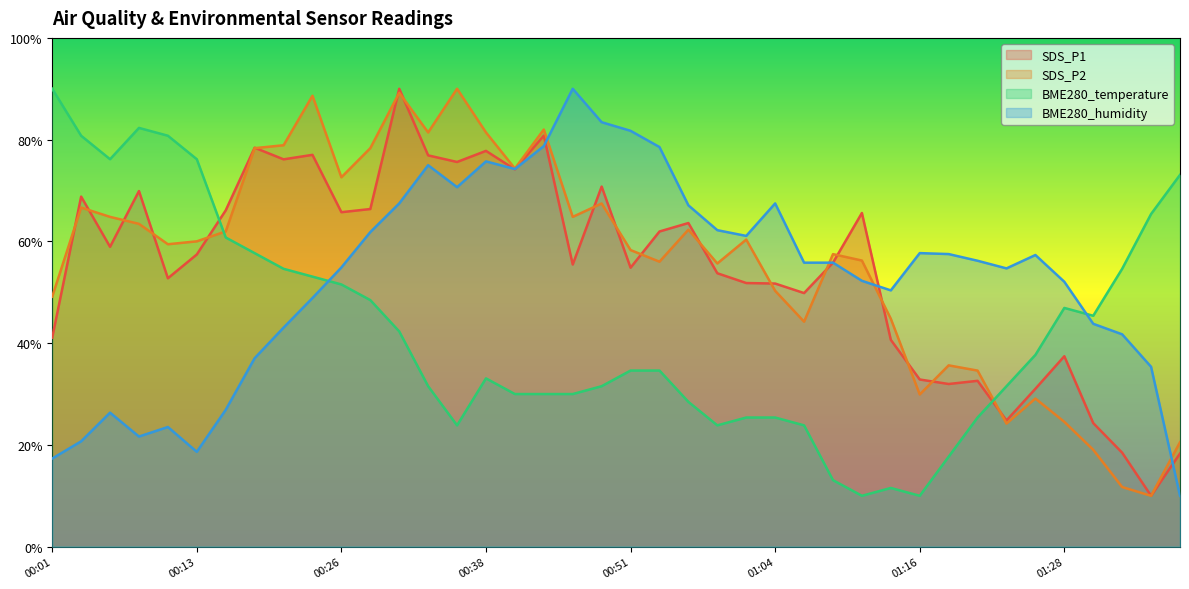

How many data points does each series have?

40